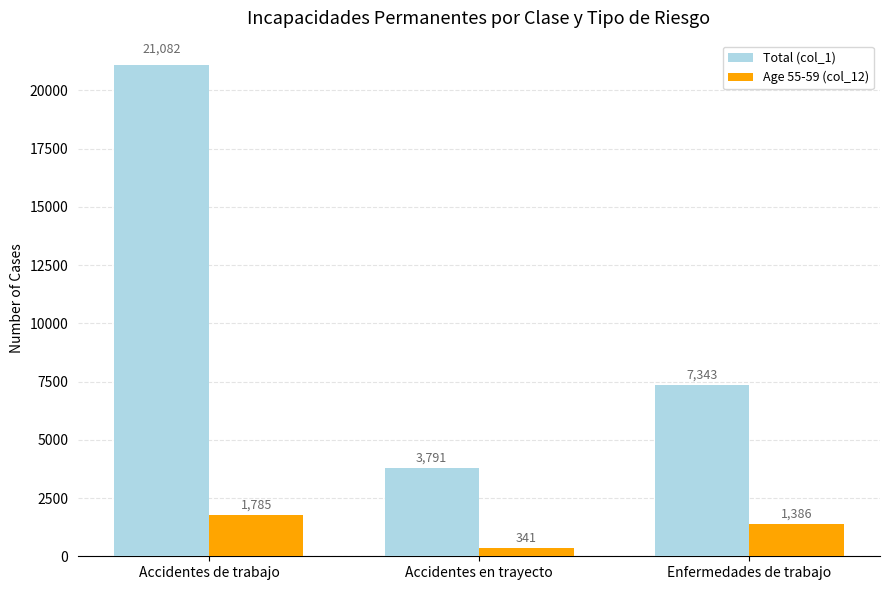

Which series has the largest range (max minus min)?

Total (col_1)